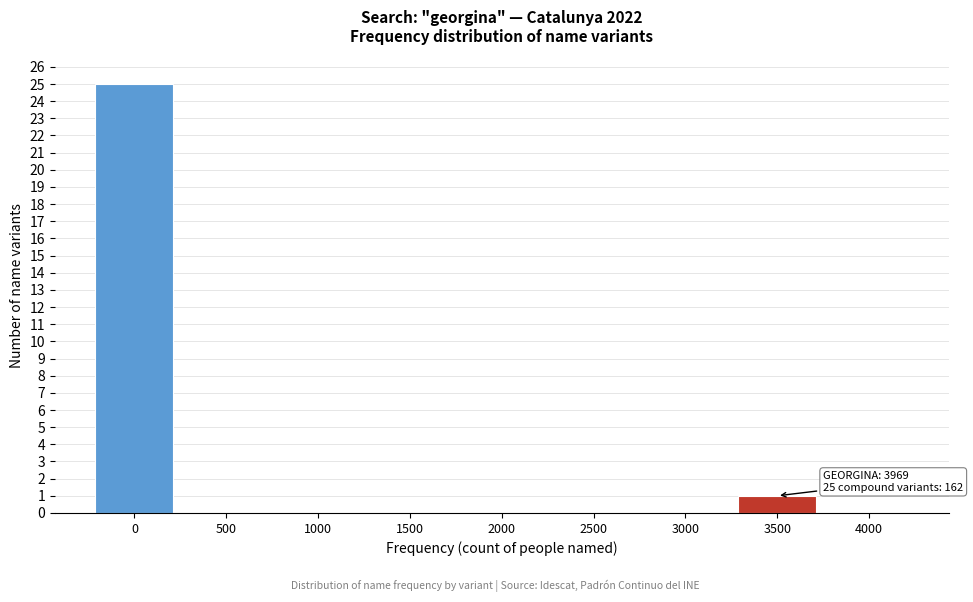

Reading left to right, transcribe all the data shown in this chart.

0=25	500=0	1000=0	1500=0	2000=0	2500=0	3000=0	3500=1	4000=0